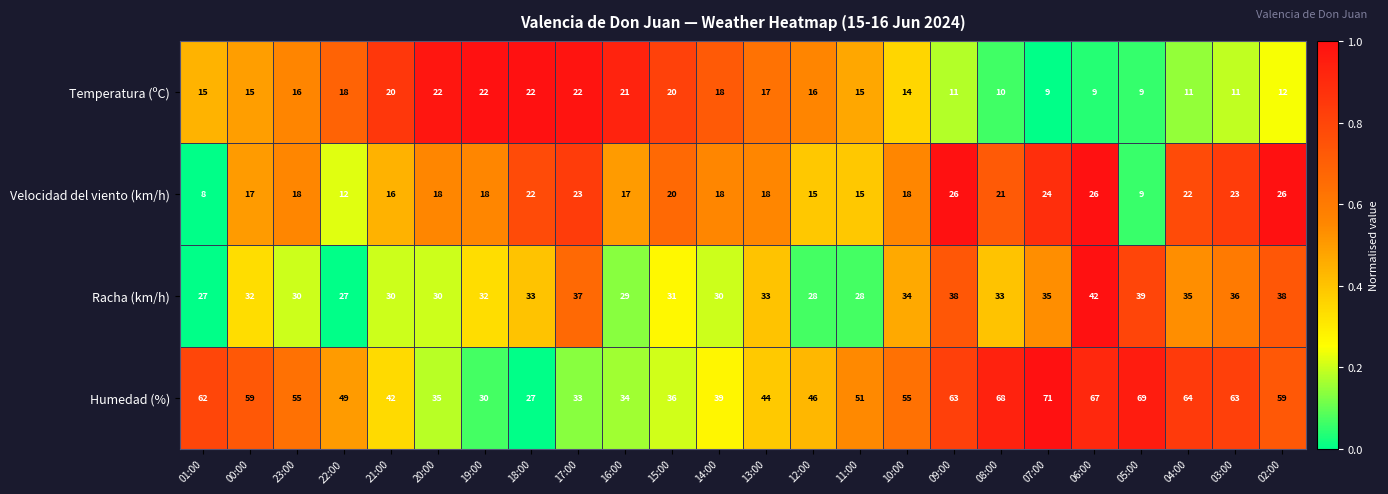

Which category has the lowest value across all series?

01:00